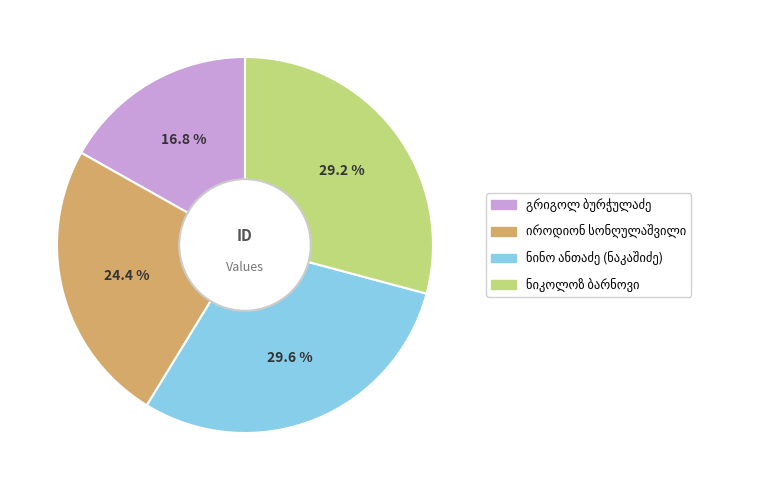

Count the number of slices in the pie.

4